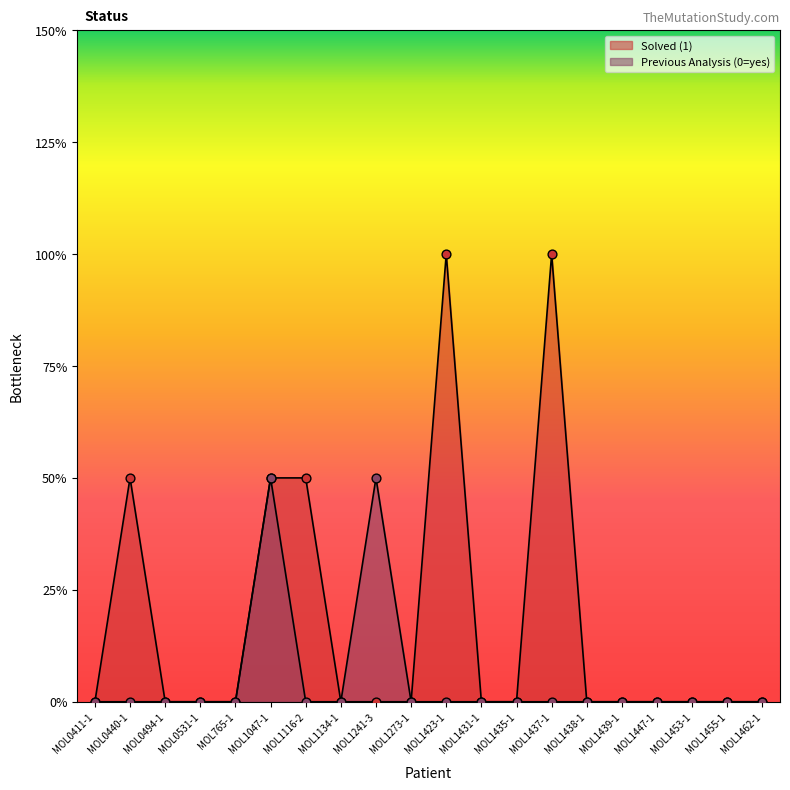

Which series has the largest total across all categories?

Solved (1)